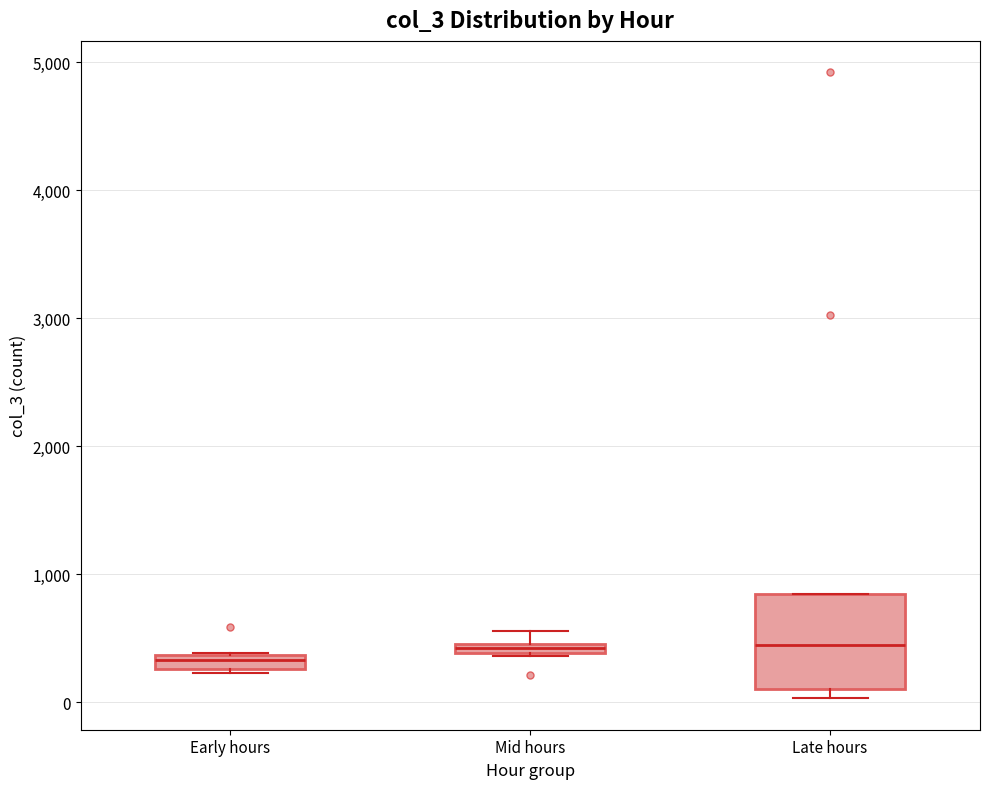

Comparing the boxes themselves (not the whiskers), which one is the tallest?

Late hours